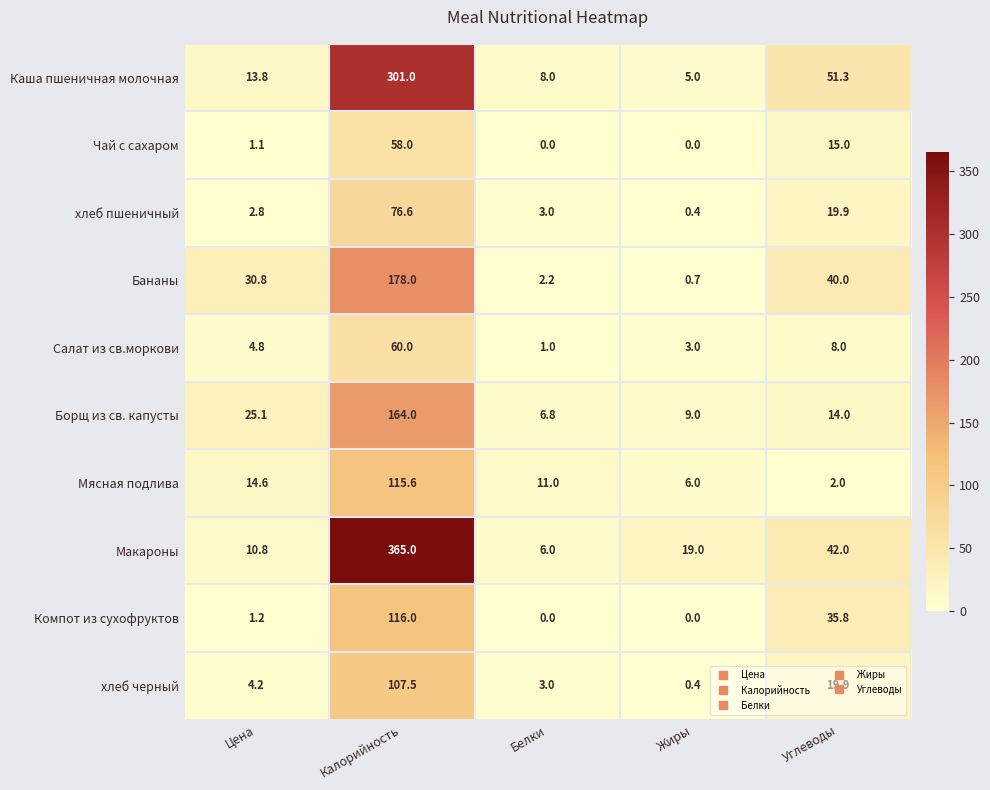

What value does the Борщ из св. капусты series have at Цена?

25.1